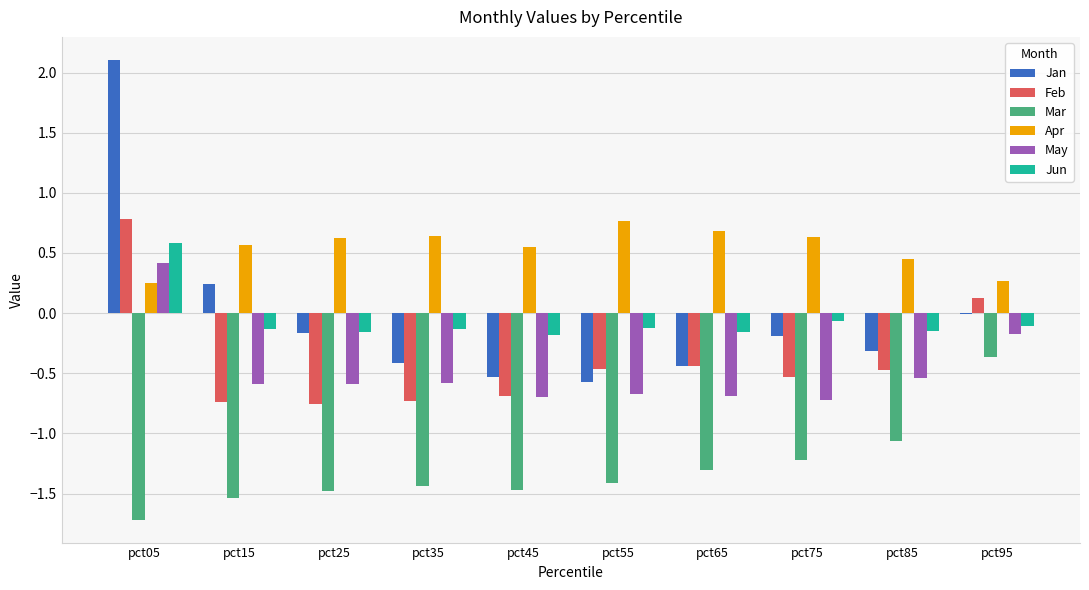

What is the maximum value shown in the chart?

2.1